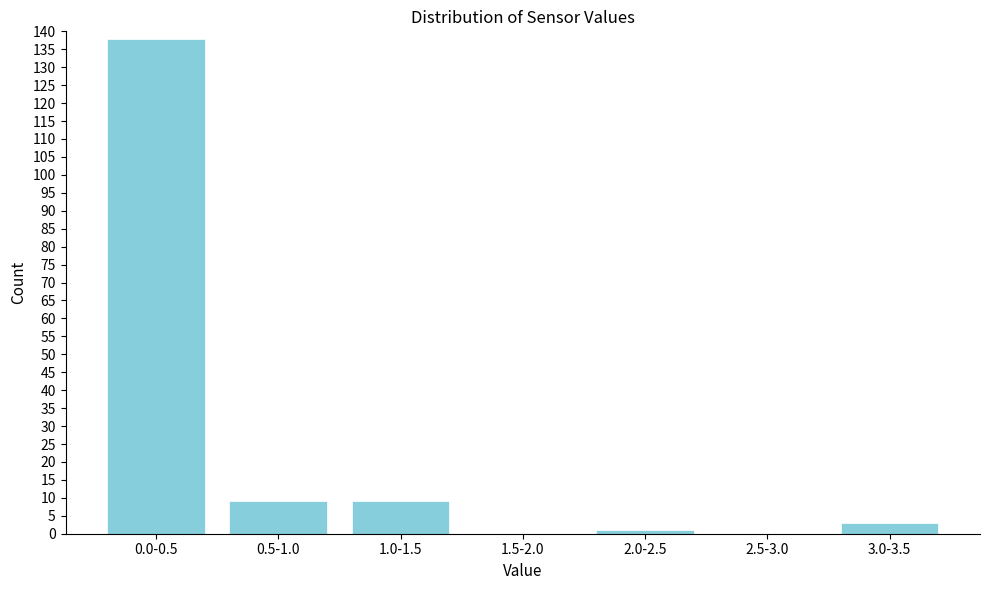

The value at 1.0-1.5 is 4. True or false?

False